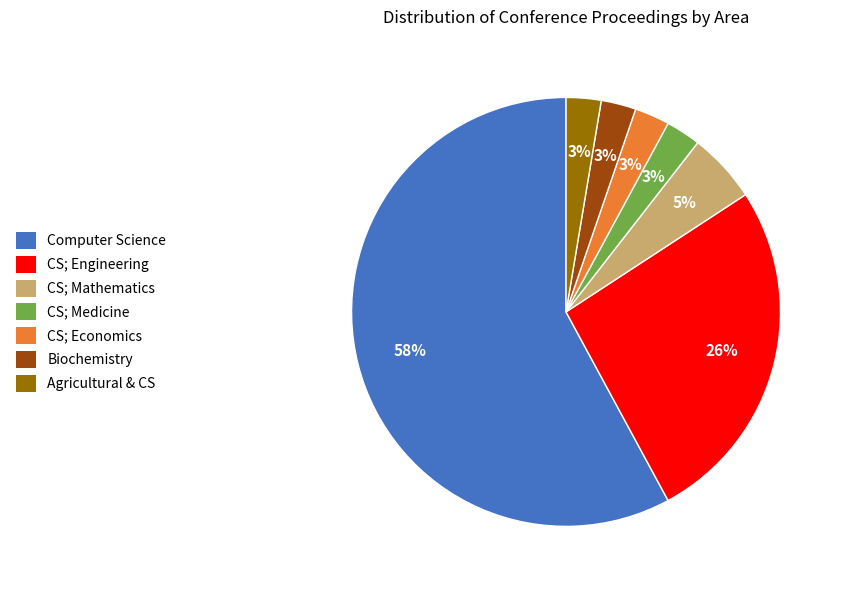

Does any single category account for the majority?

Yes